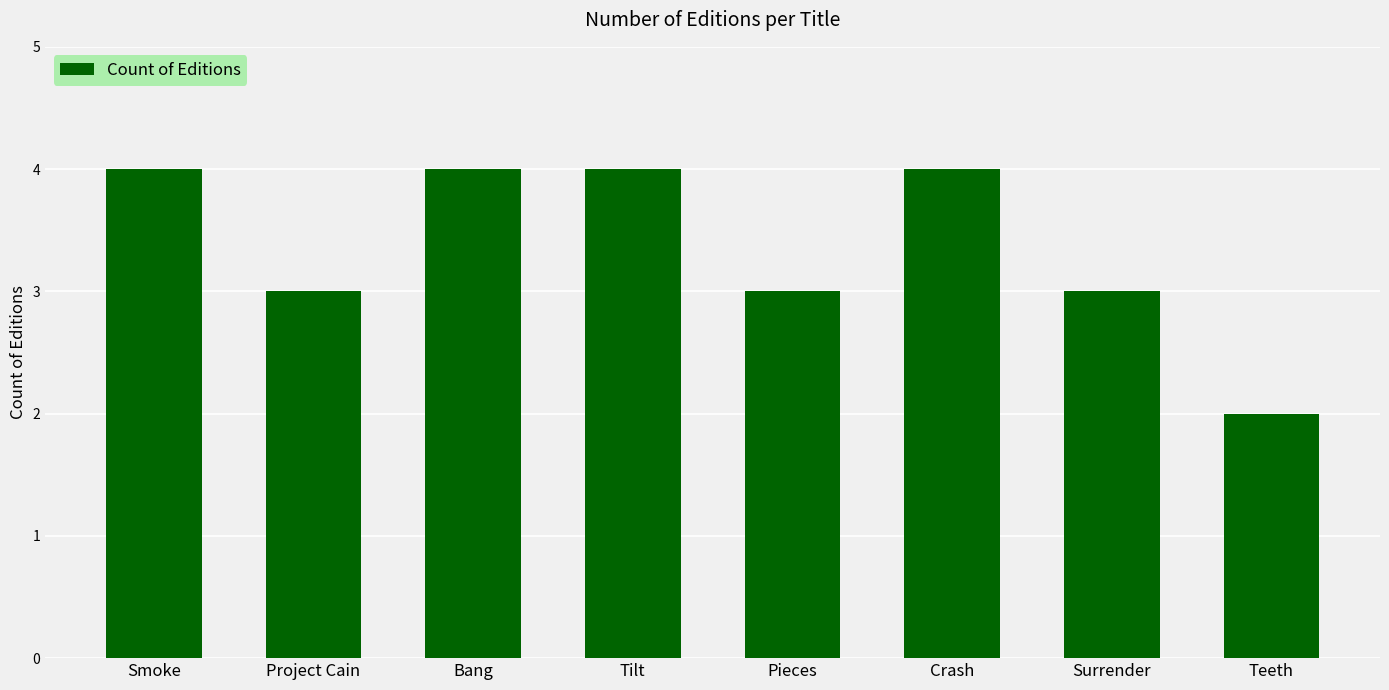

What is the difference between the values at Teeth and Surrender?

1